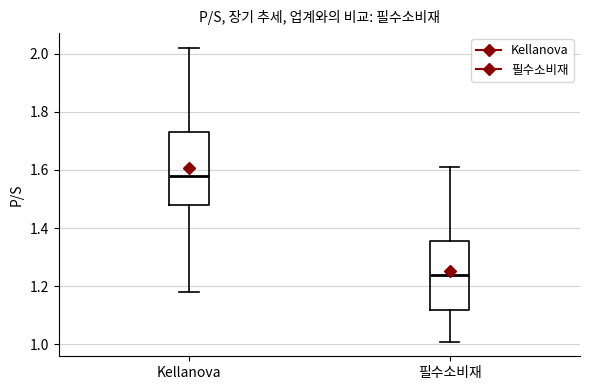

Reading left to right, transcribe this box plot: for each box, give where its median line is, the range the box spans, and where its two whiskers end, as read against the y-axis. The values are not printed on the chart, so give them approximately, as read against the axis.

Kellanova: median 1.58, box 1.48 to 1.74, whiskers 1.18 to 2.02
필수소비재: median 1.24, box 1.12 to 1.36, whiskers 1.02 to 1.62